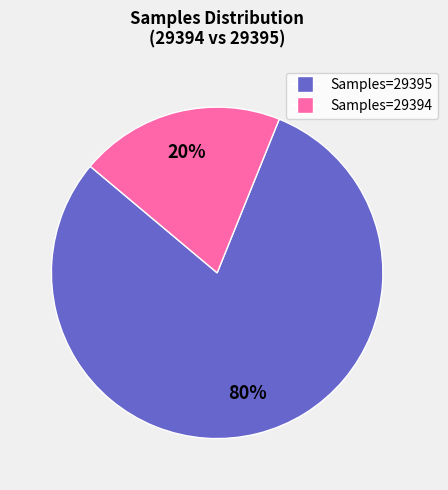

To the nearest percent, what is the difference between the largest and smallest slice percentages?

60%